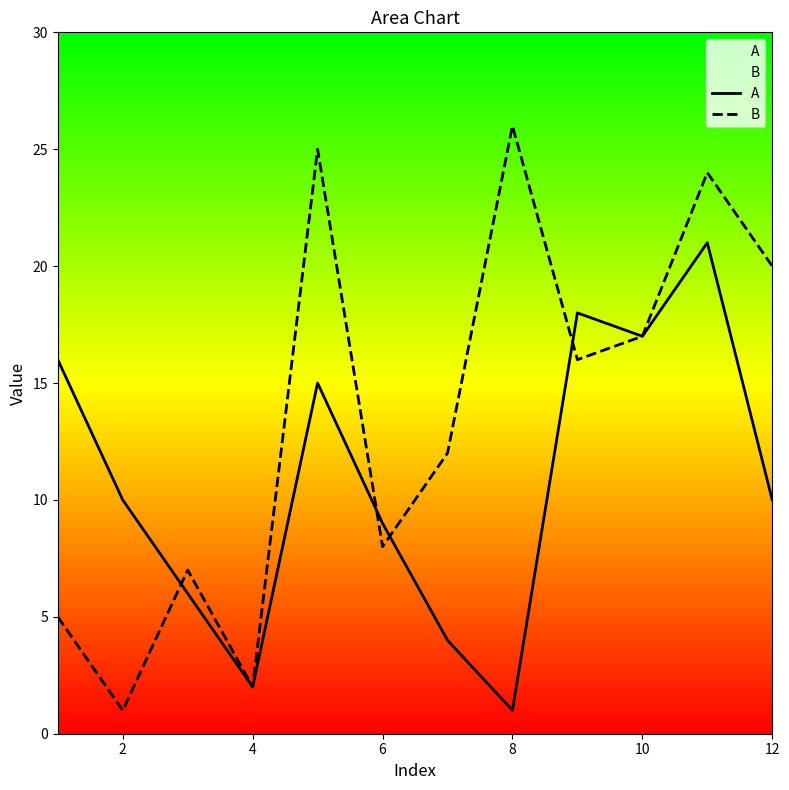

Where is A nearest to the value 11?

2